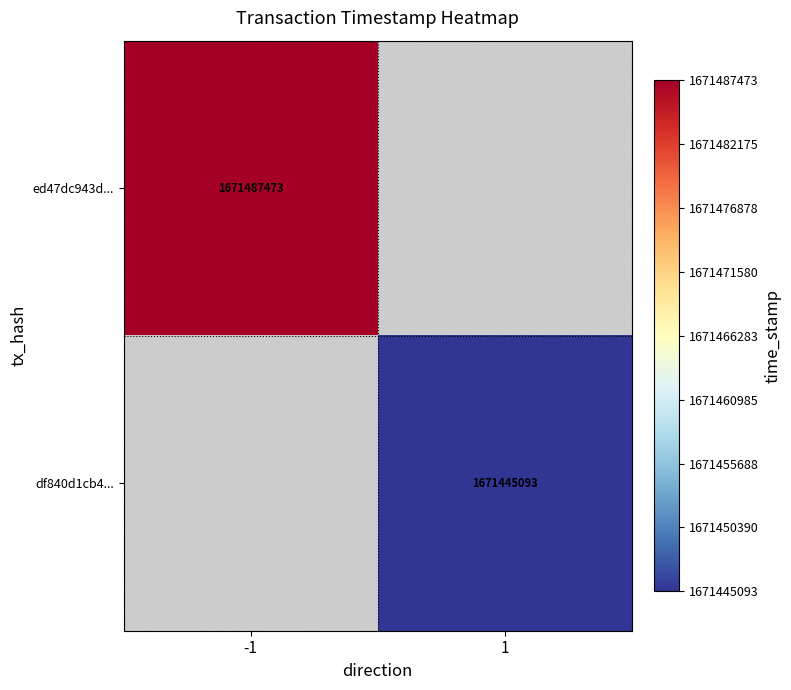

What is the minimum value shown in the chart?

1671445093.0